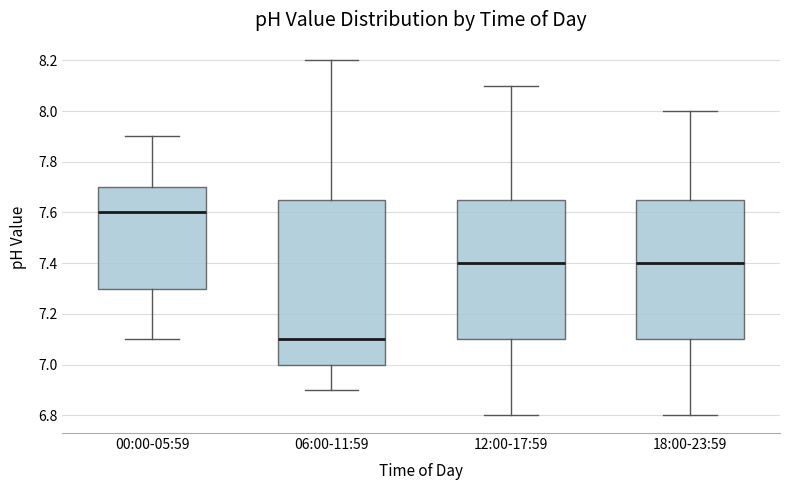

Comparing the boxes themselves (not the whiskers), which one is the tallest?

06:00-11:59